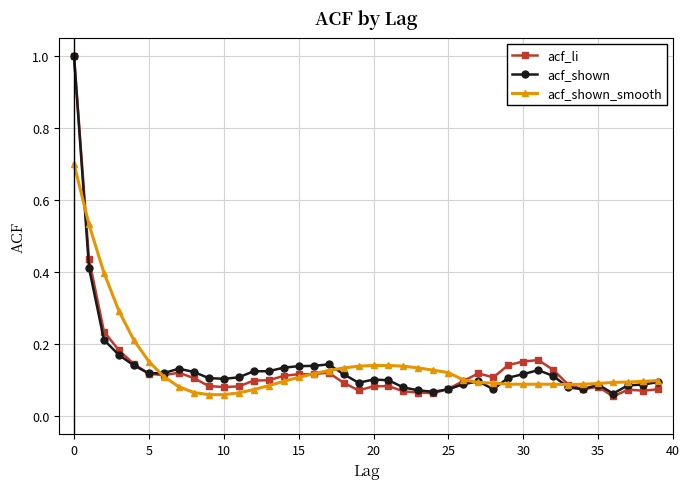

At how many categories does at least one series exceed 0?

40